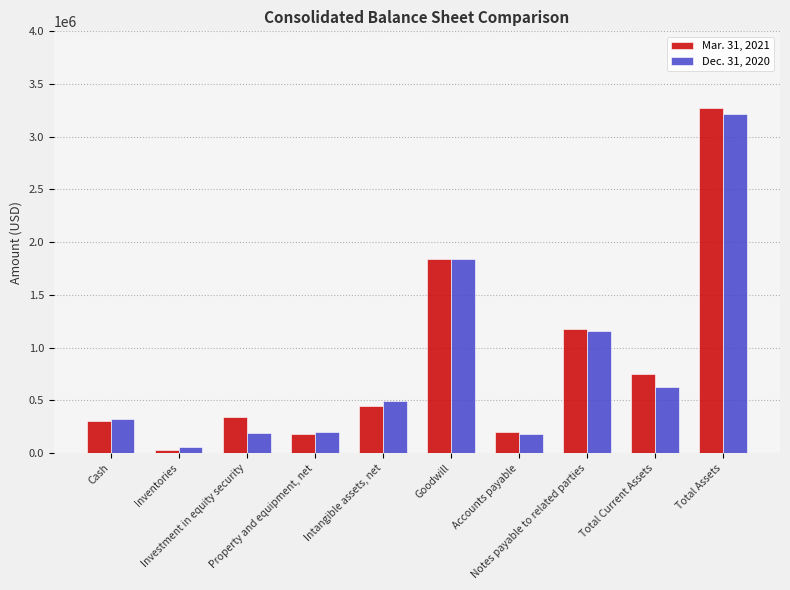

What is the label of the 1st bar from the right?

Total Assets